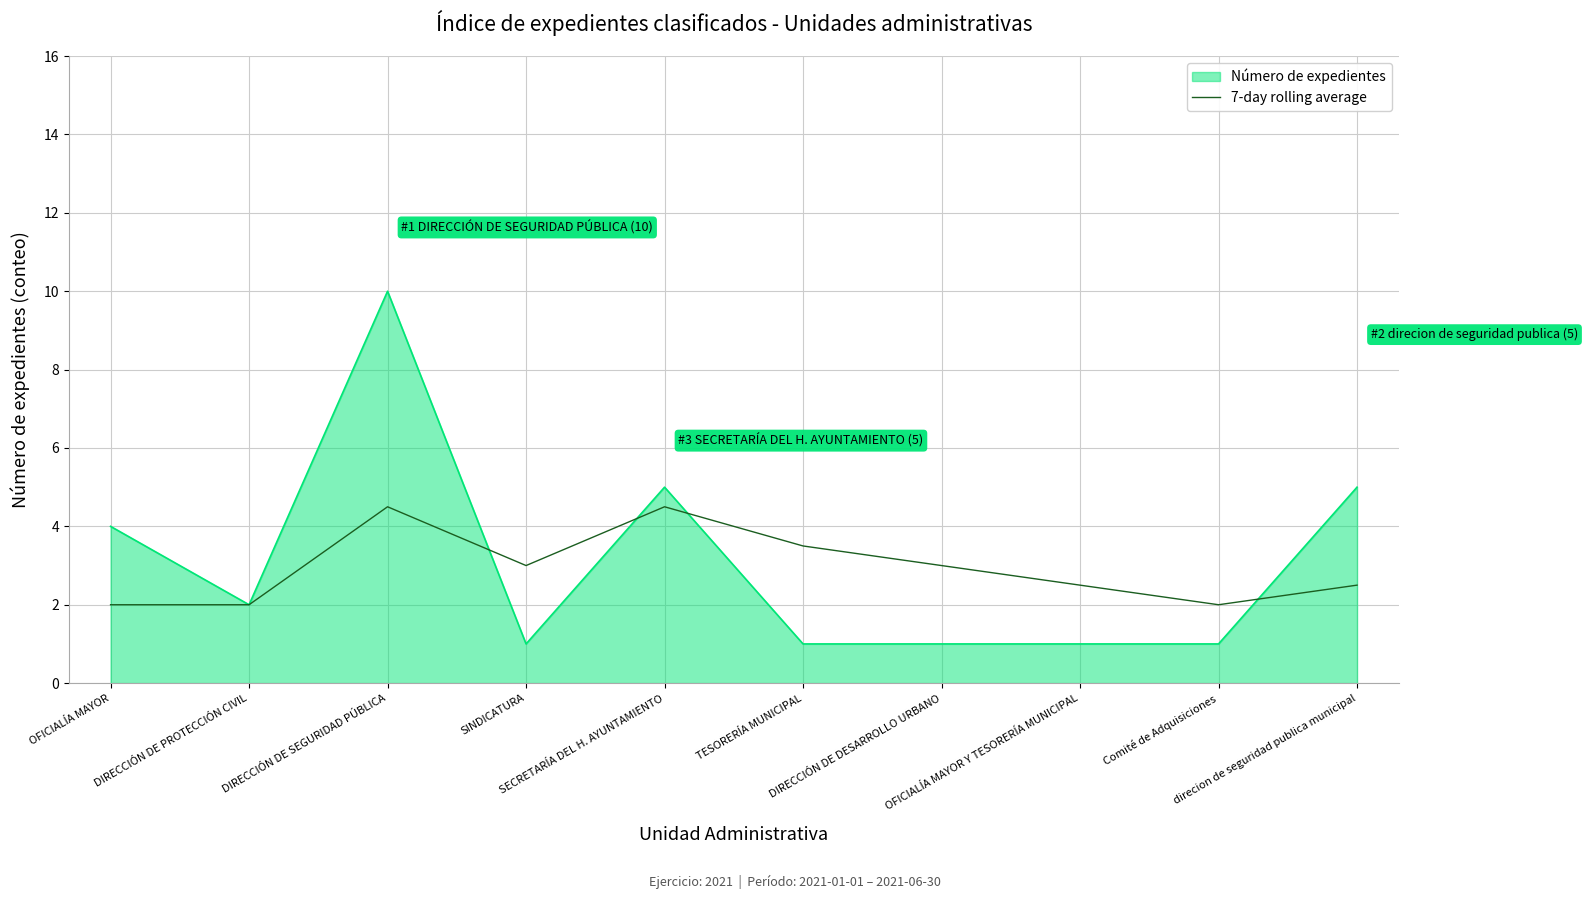

Which series has the largest range (max minus min)?

Número de expedientes